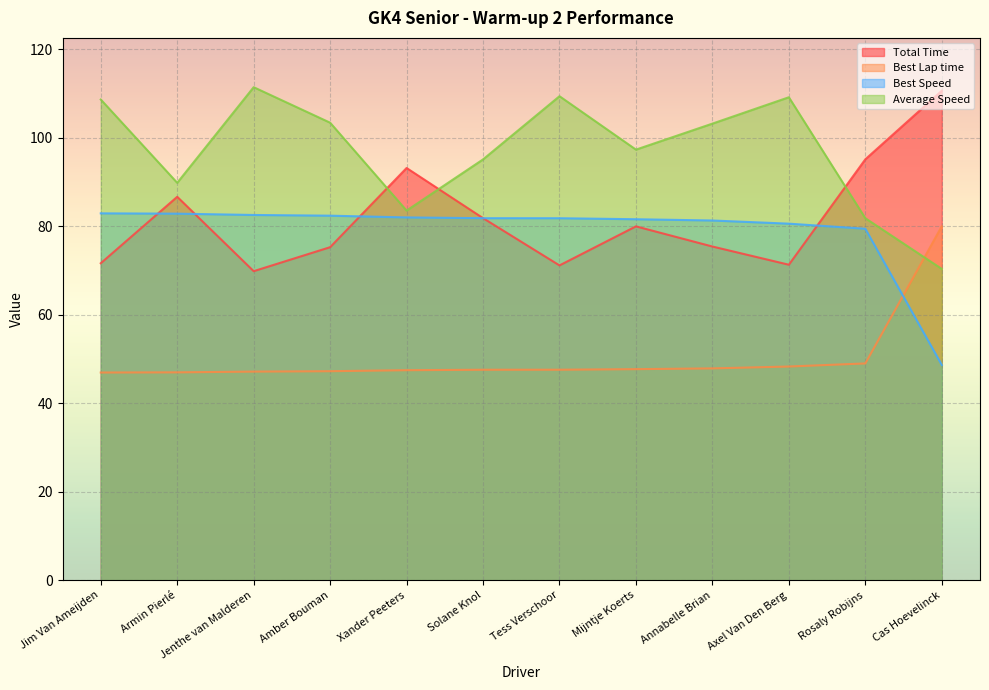

How many values in the Best Lap time series exceed 47?

10